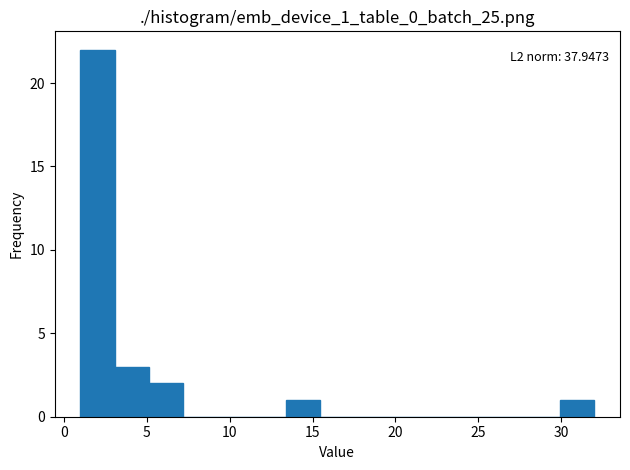

Which range on the x-axis has the tallest bar?

1.0 to 3.0